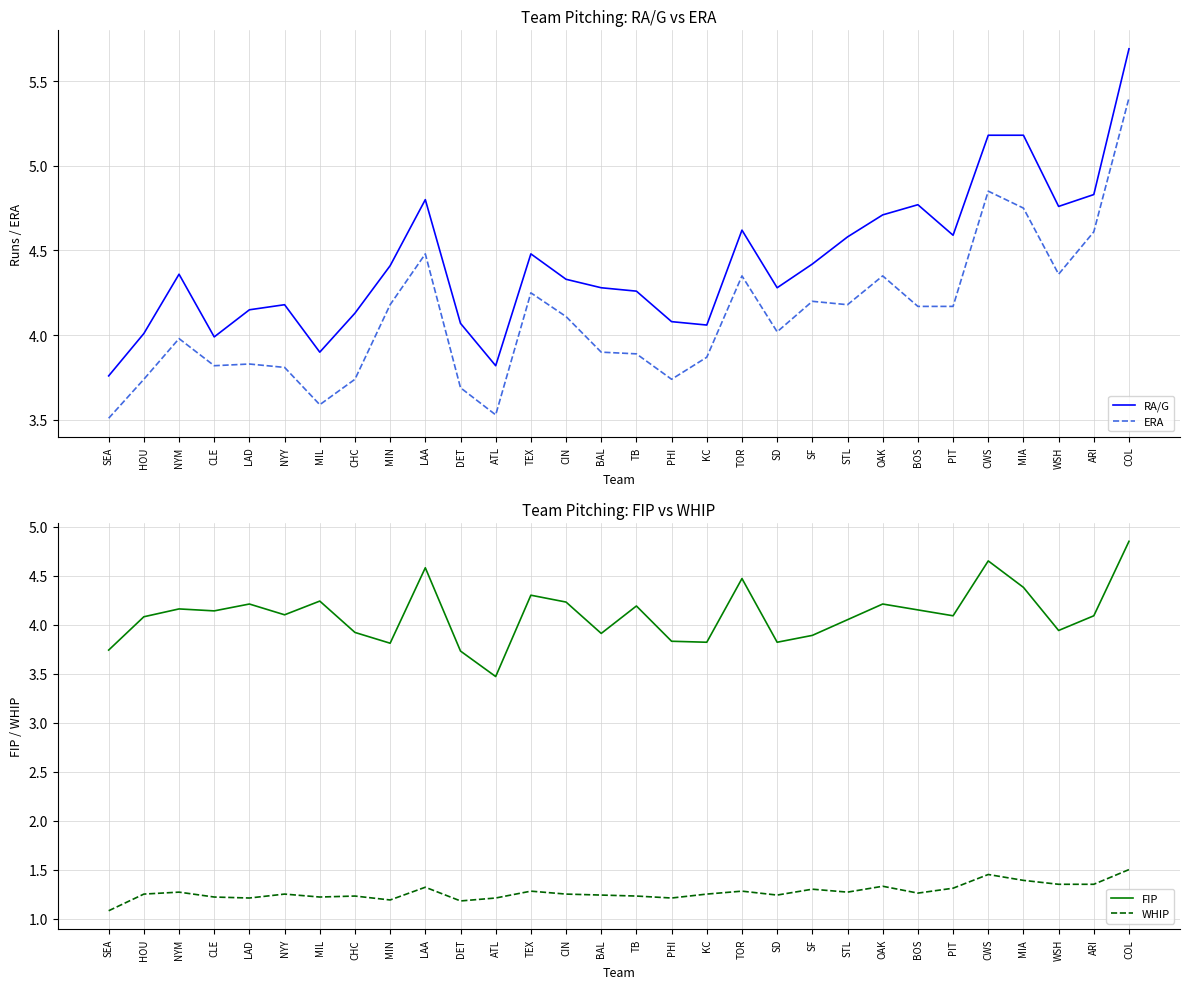

Is it true that FIP equals 3.9 at CHC?

True